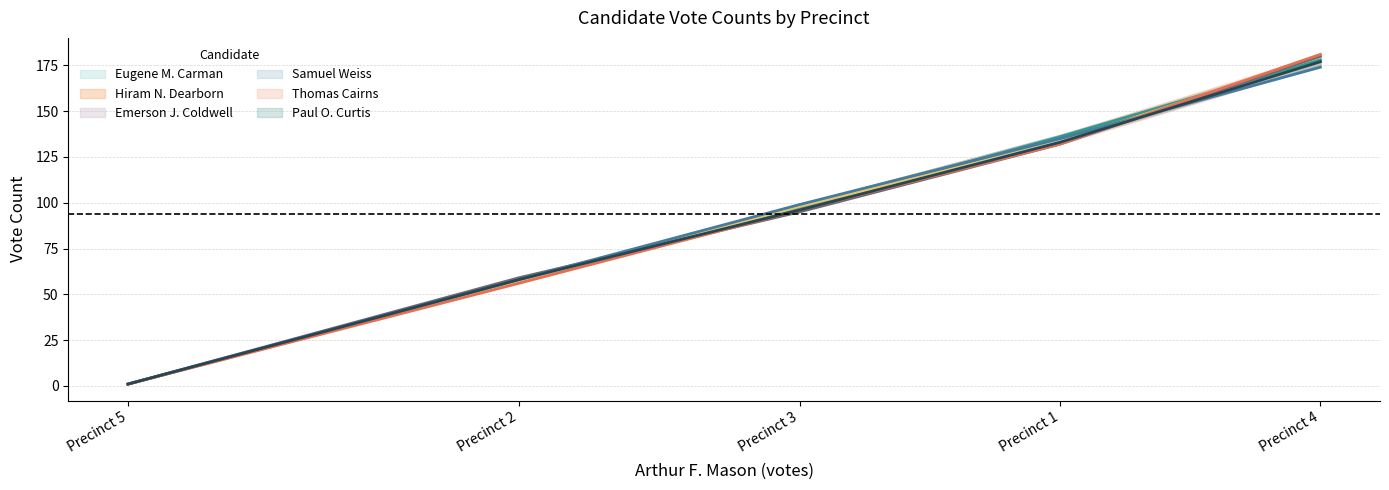

At which label is Eugene M. Carman closest to 89?

Precinct 3